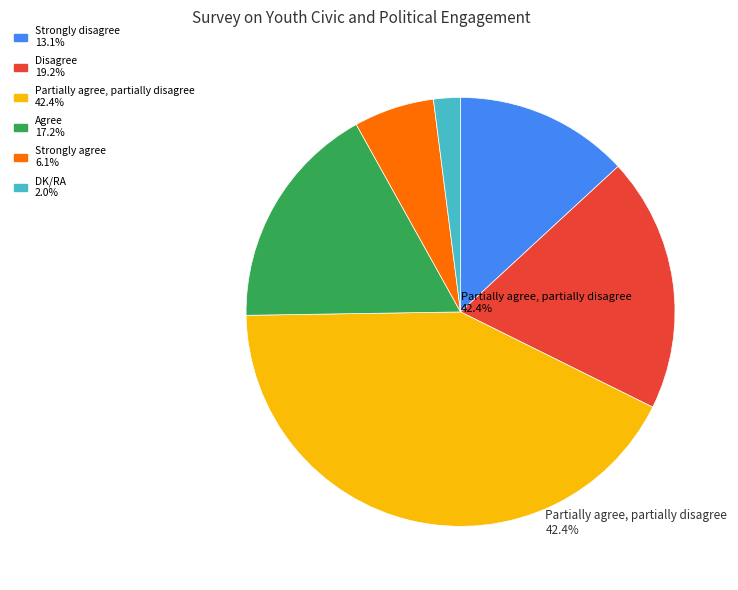

How many segments does this pie chart have?

6